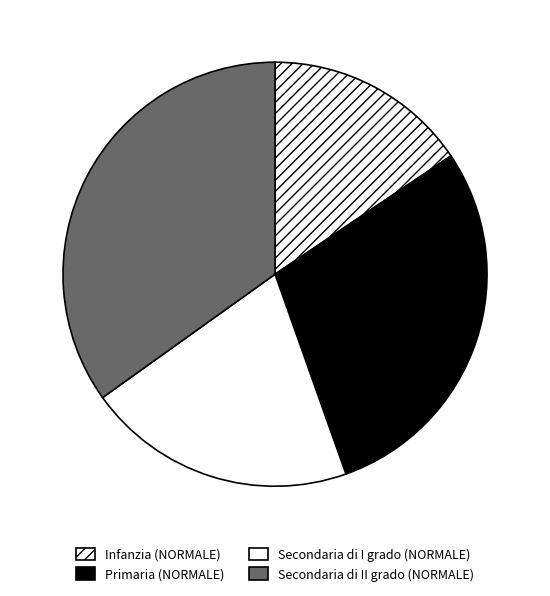

How many slices are in this pie chart?

4